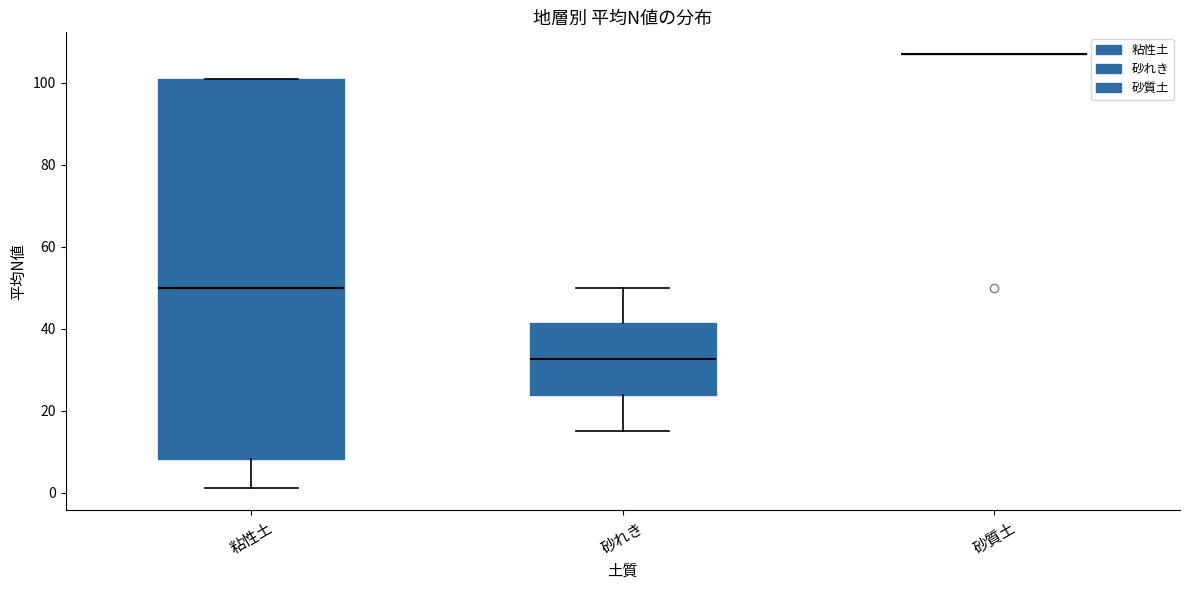

Which box is the tallest, from its lower edge to its upper edge?

粘性土